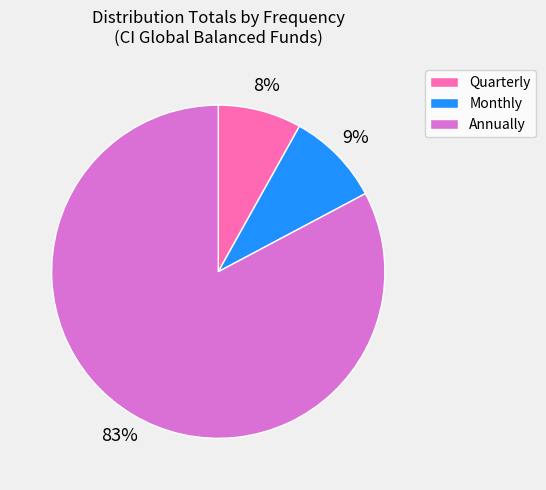

Which category accounts for the majority?

Annually